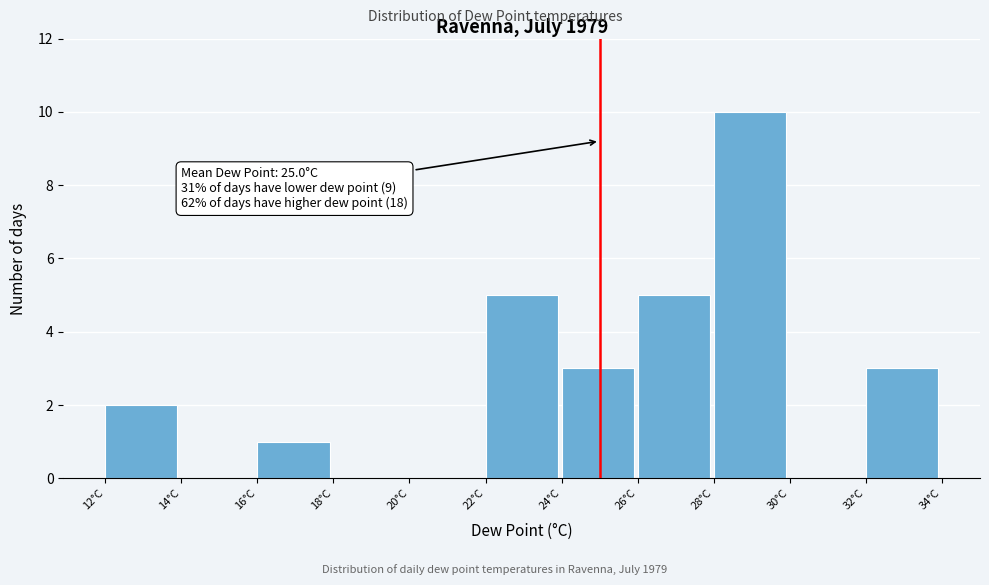

Over which range of the x-axis is the bar tallest?

28 to 30